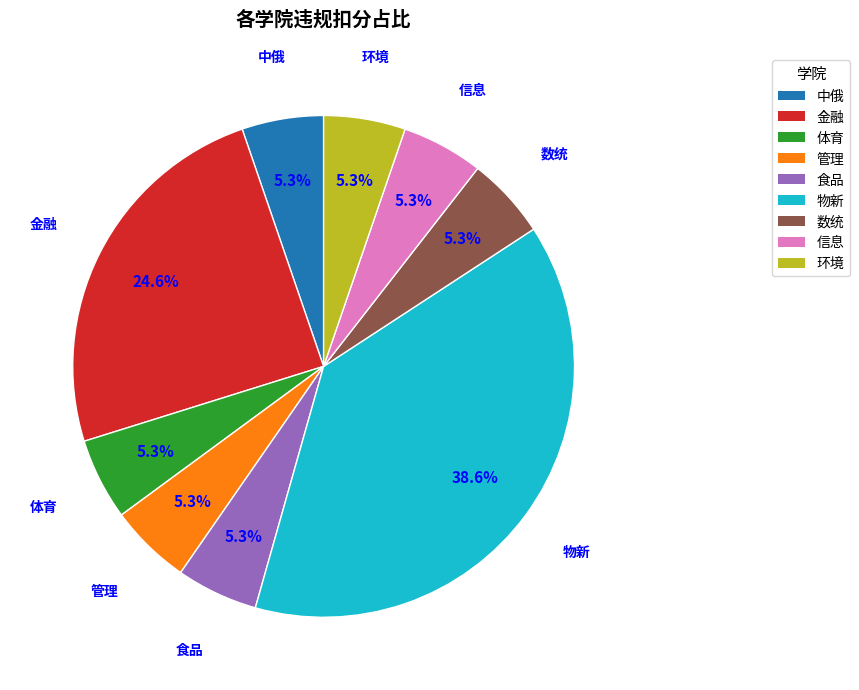

What is the largest slice in the pie chart?

物新